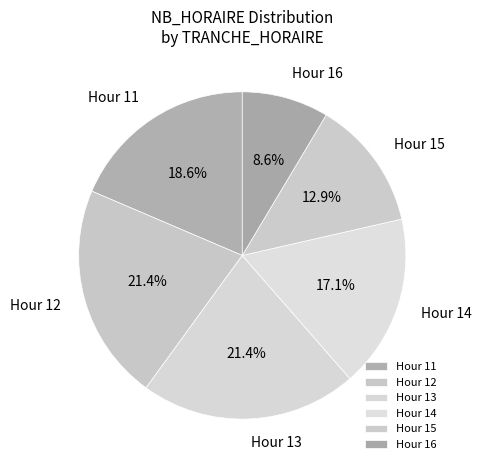

What is the smallest slice in the pie chart?

Hour 16